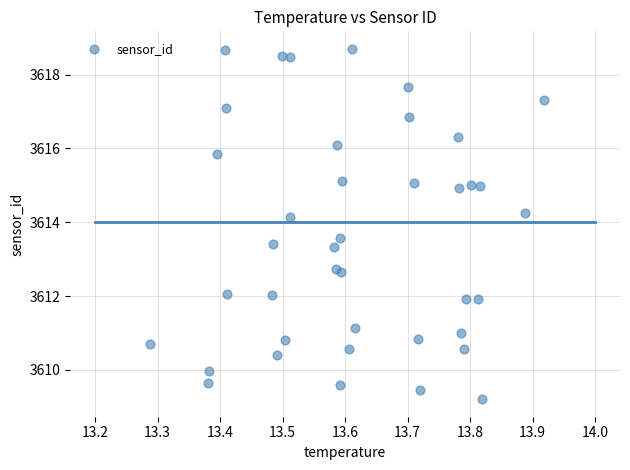

What is the range of Y values (max minus min)?

9.5